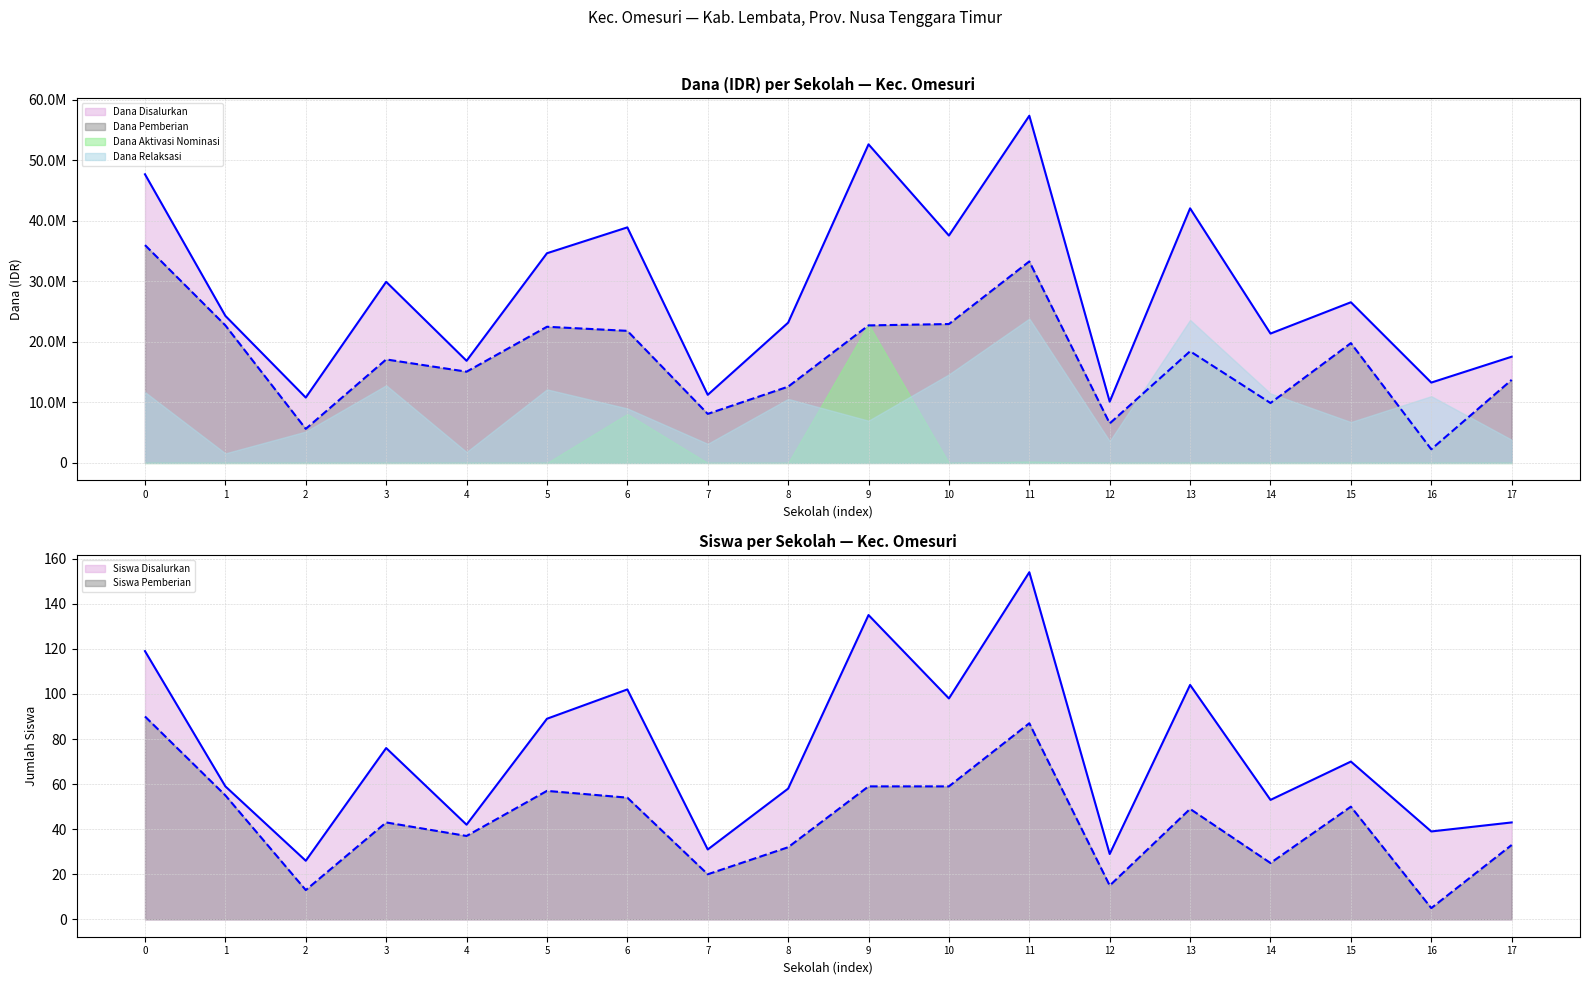

True or false: Siswa Pemberian and Dana Pemberian cross at least once.

False